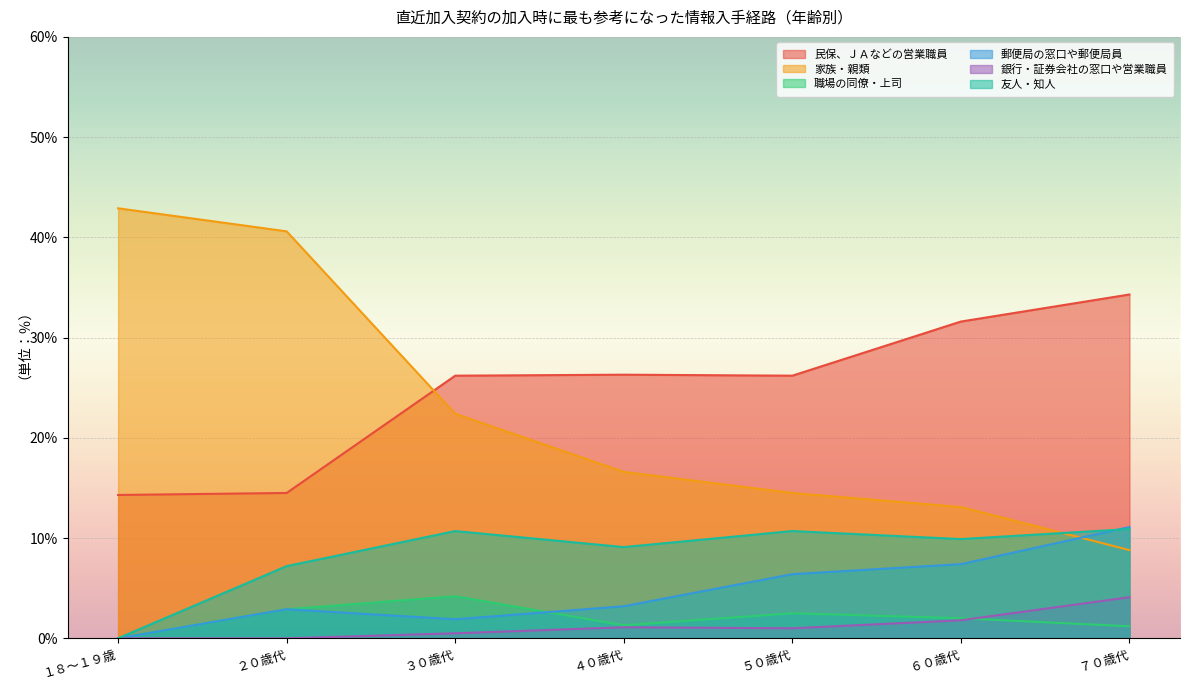

How many times do 友人・知人 and 郵便局の窓口や郵便局員 cross each other?

1